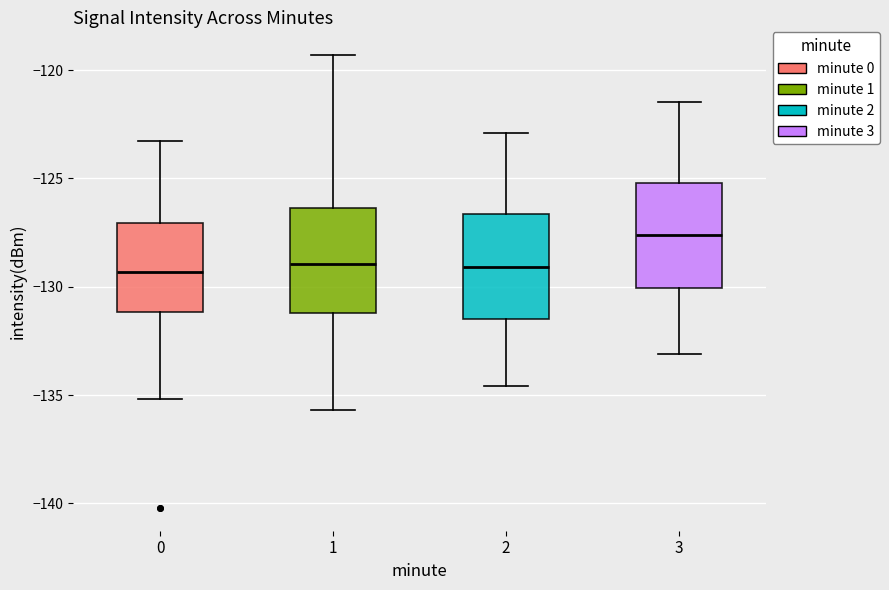

Where does the lower whisker of the box at x = 3 end on the y-axis? The values are not printed on the chart, so give them approximately, as read against the axis.

-133.0